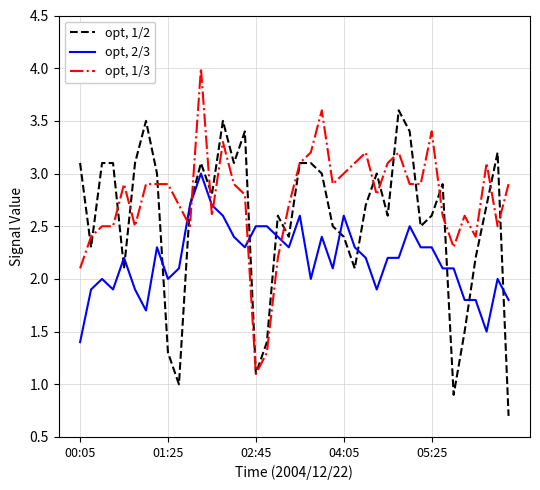

Which series has the largest total across all categories?

opt, 1/3